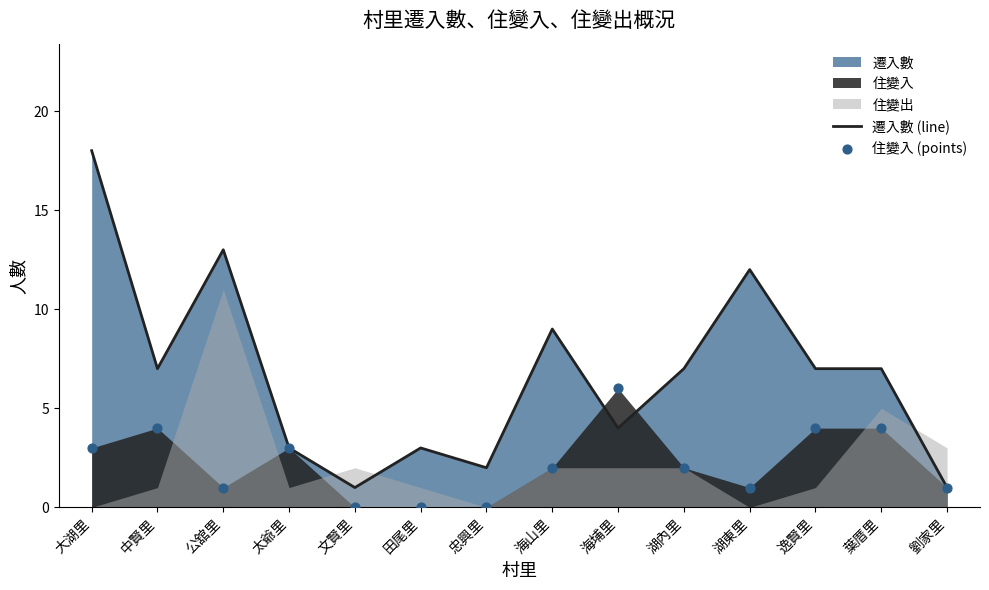

The value of 遷入數 (line) at 大湖里 is 6. True or false?

False